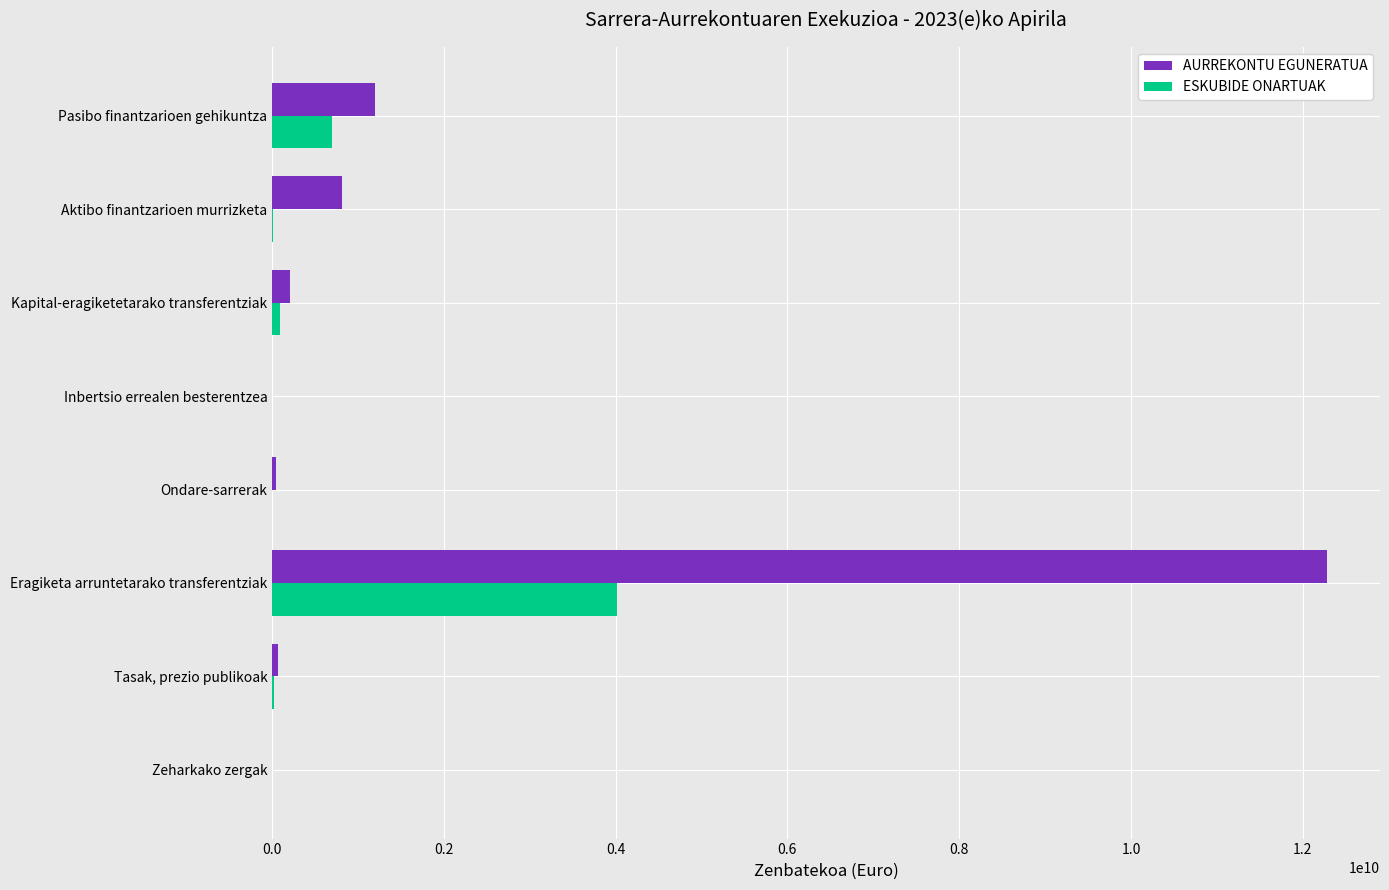

Which series has the largest total across all categories?

AURREKONTU EGUNERATUA